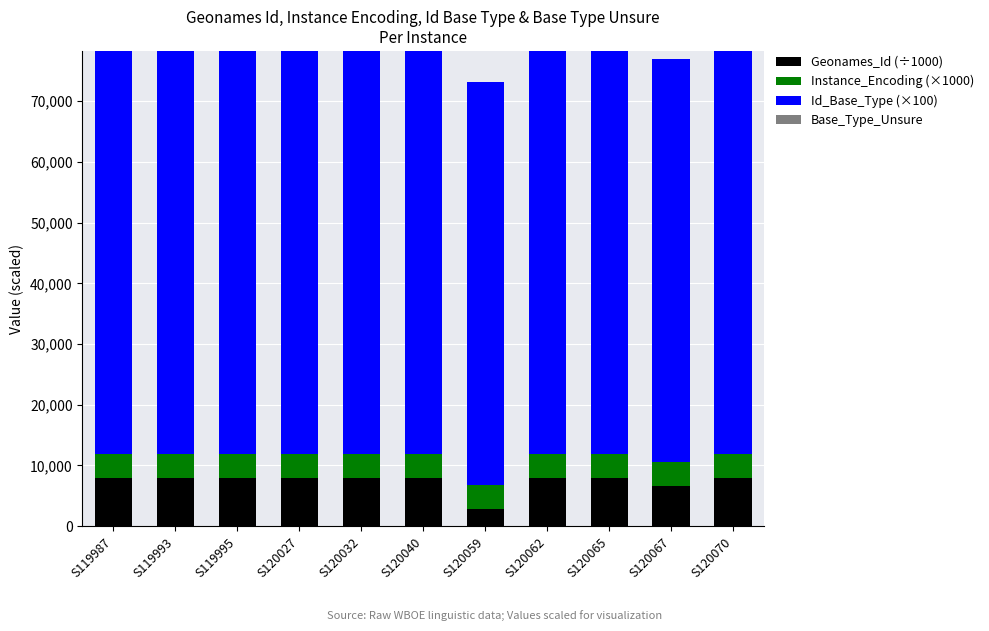

At which label does Geonames_Id (÷1000) reach its minimum?

S120059